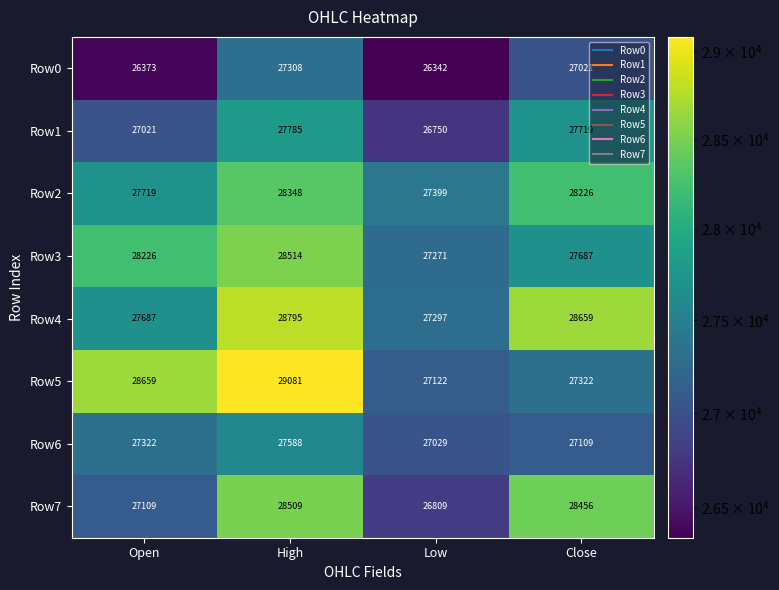

What is the average value of the Row7 series?

27721